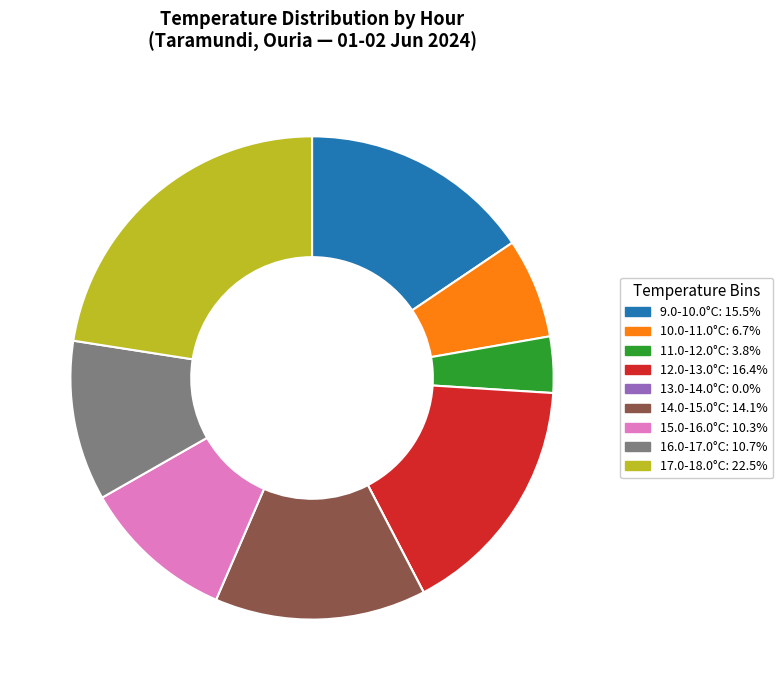

Is there any slice that represents more than half of the pie?

No